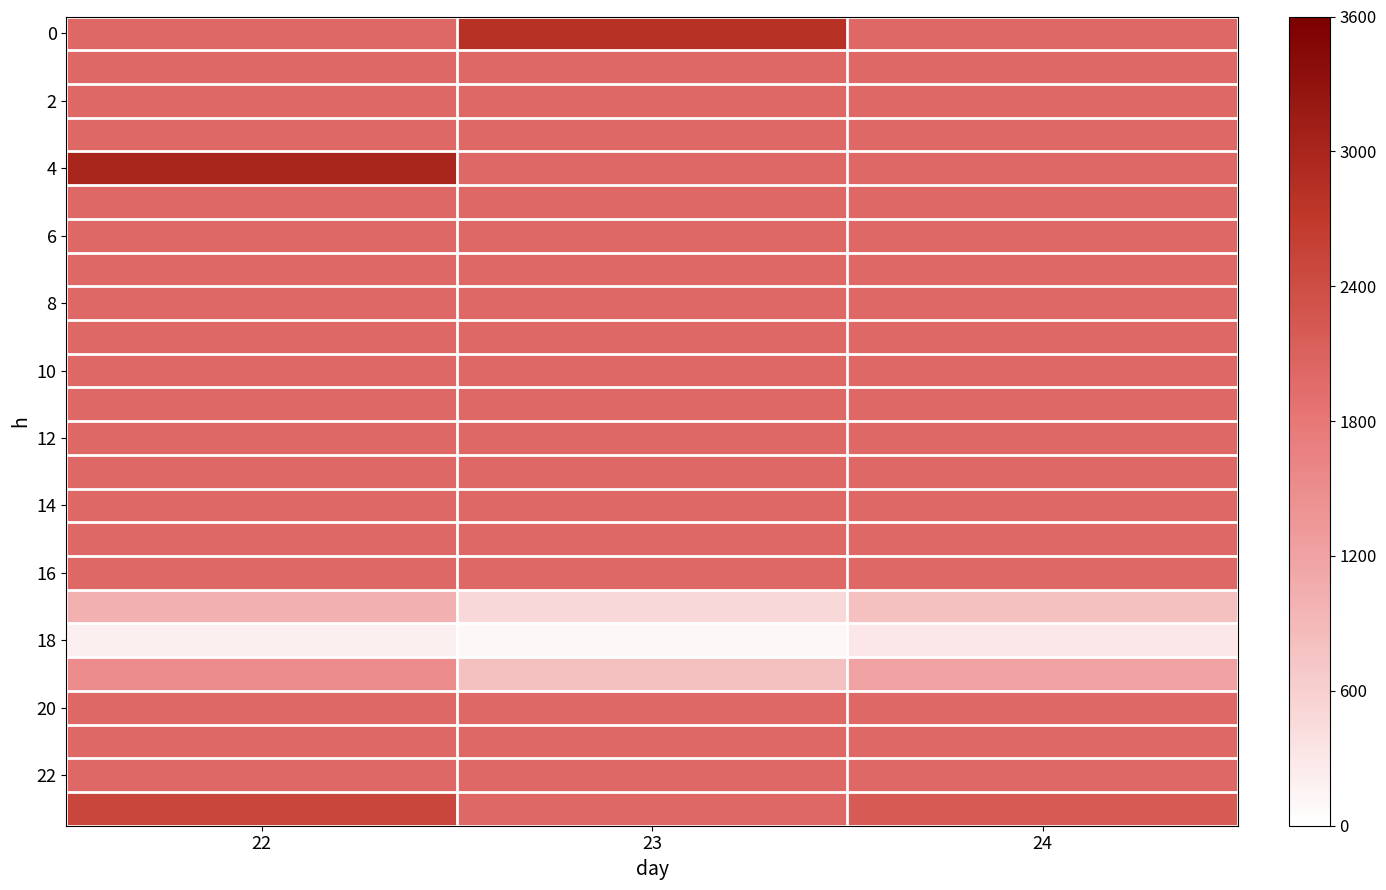

At which category is the sum across all series the highest?

22